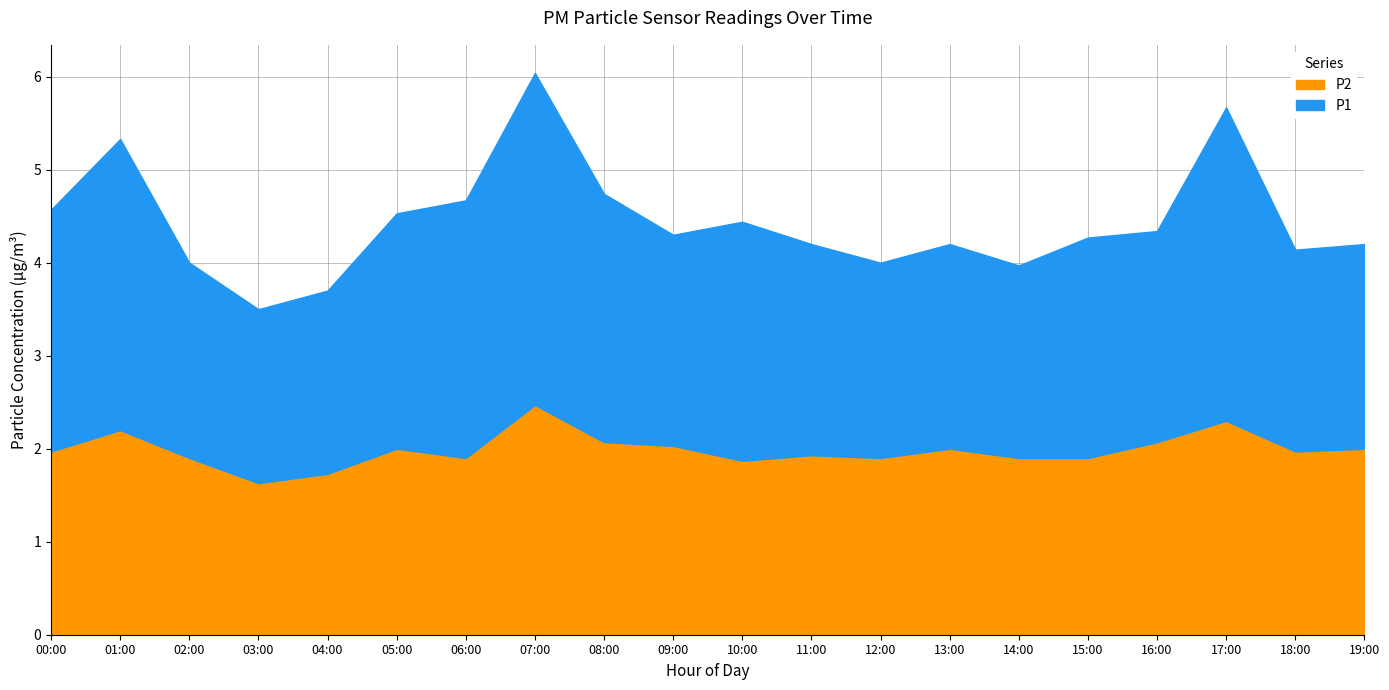

How many lines are shown in the chart?

2